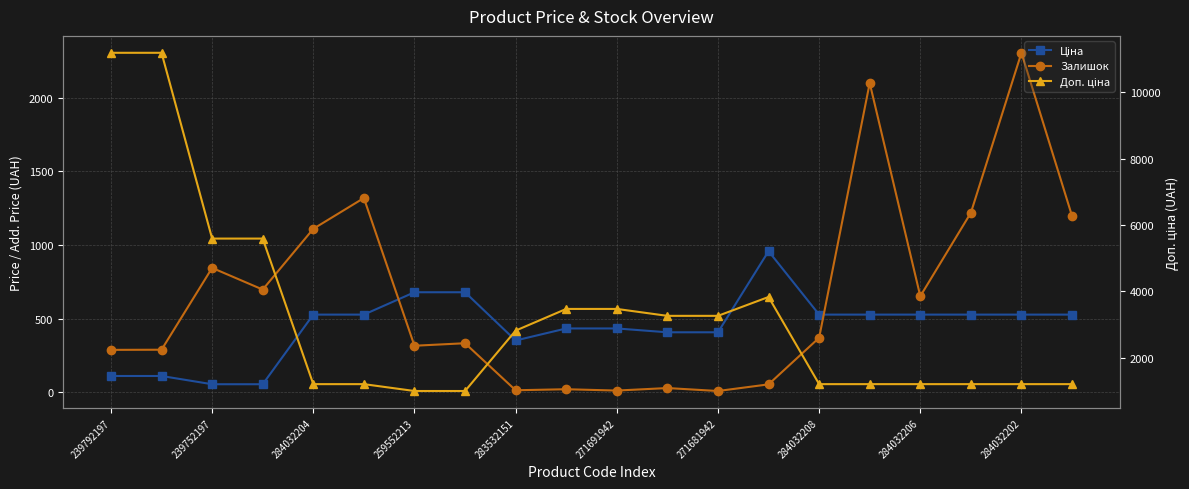

What are all the series names shown in the legend?

Ціна, Залишок, Доп. ціна